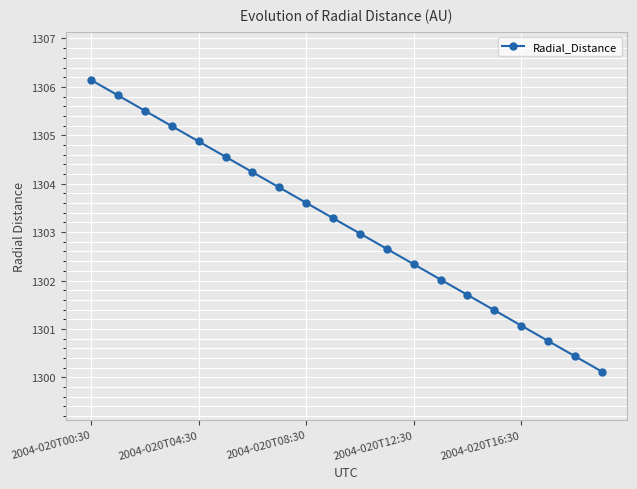

What is the value of the 16th point from the left?

1301.4